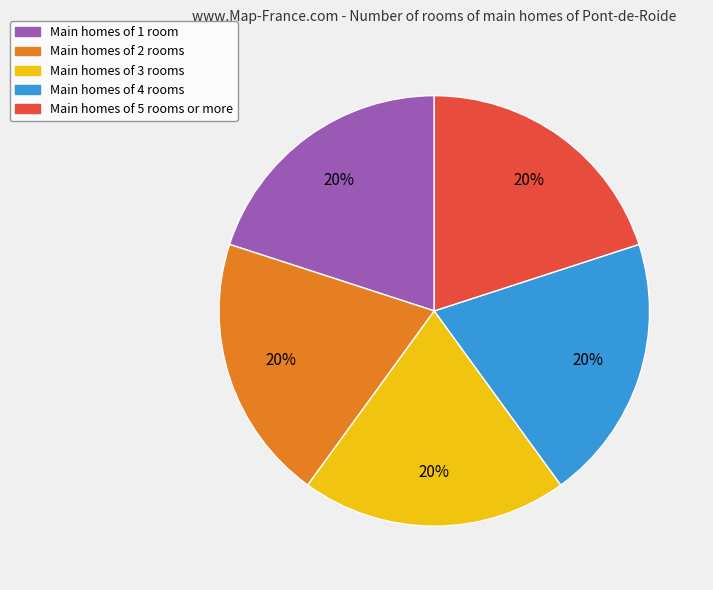

Is it true that Main homes of 4 rooms is 27% of the pie?

False